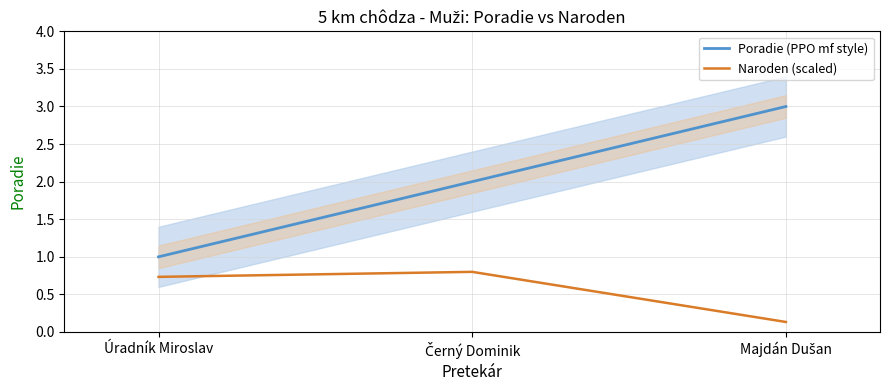

The value of Poradie (PPO mf style) at Černý Dominik is 3.3. True or false?

False